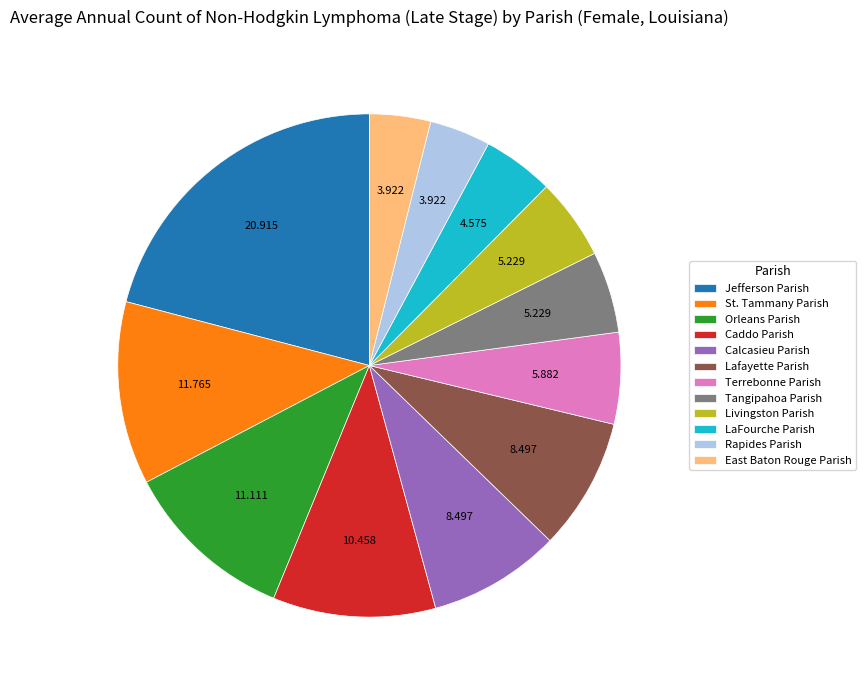

Which category has the biggest portion of the pie?

Jefferson Parish